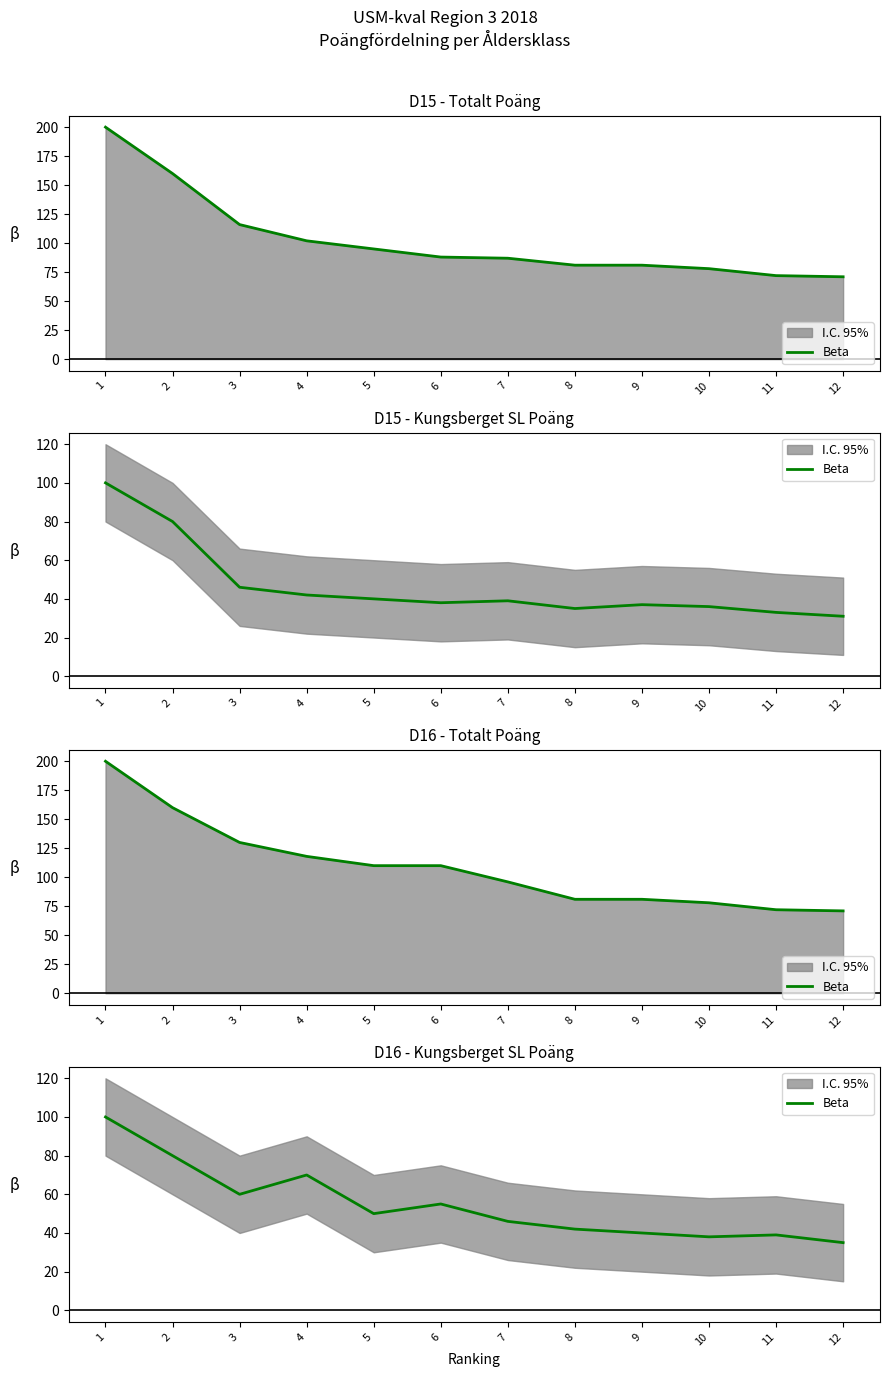

At which category does the chart reach its minimum across all series?

12